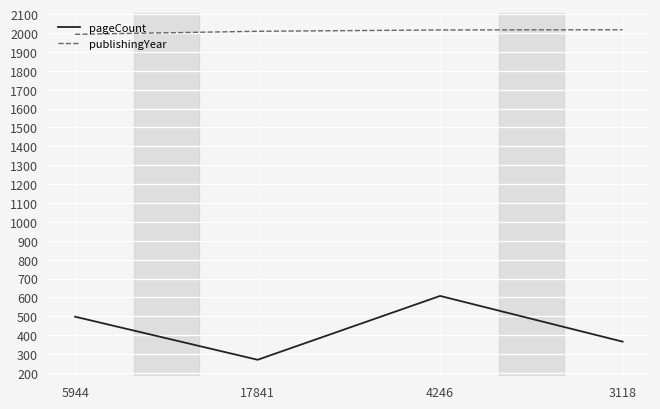

At which label is pageCount closest to 439?

5944